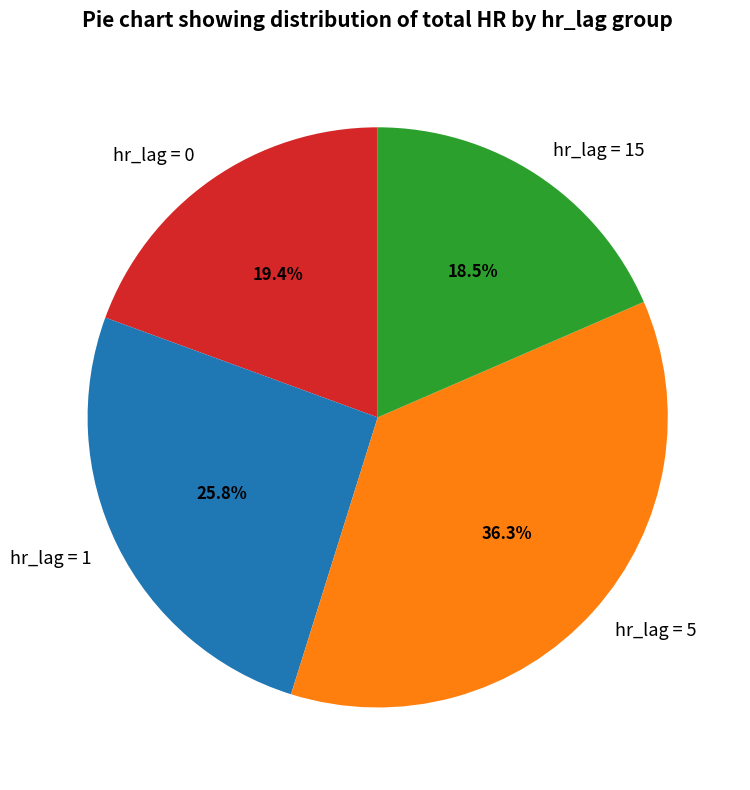

What is the total percentage of hr_lag = 5 and hr_lag = 1?

62.1%